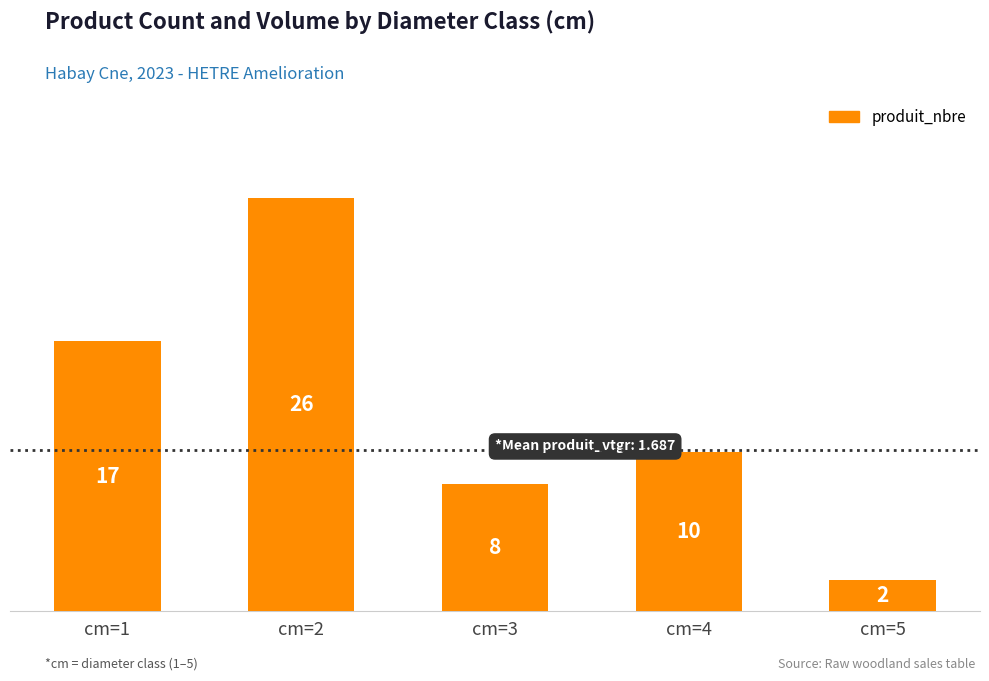

Which category has the lowest value across all series?

cm=5